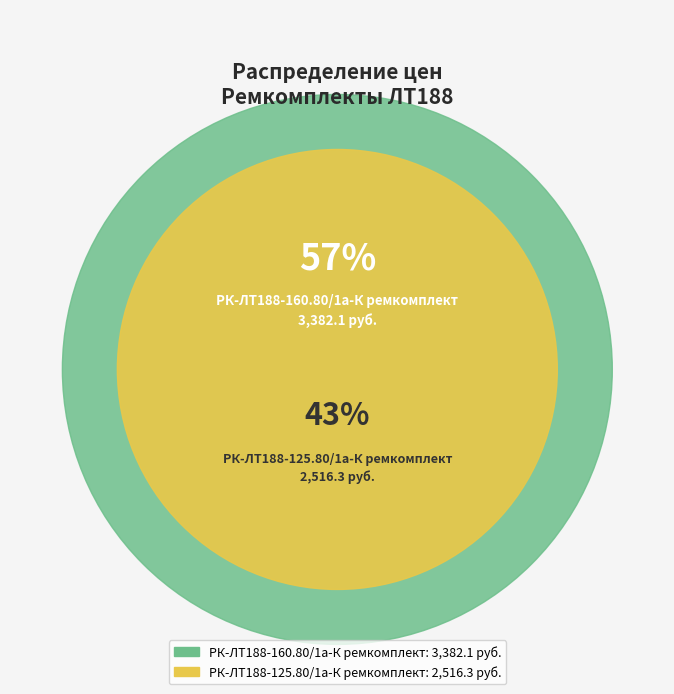

How many segments does this pie chart have?

2